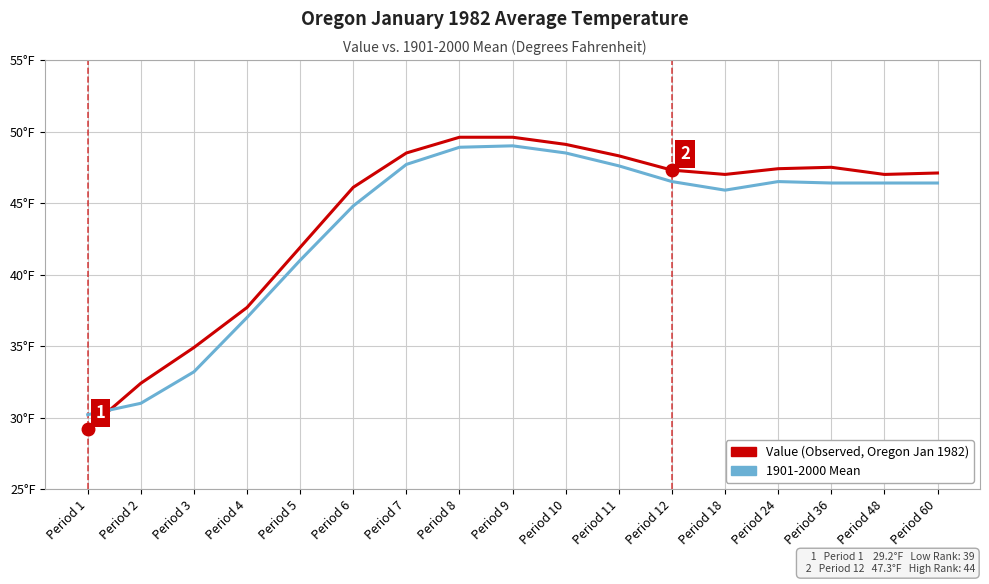

Which series has the largest total across all categories?

Value (Observed)